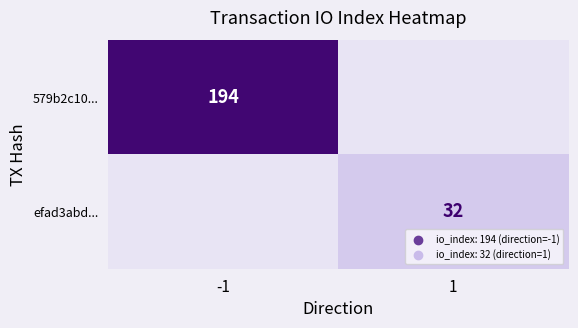

The efad3abd... series shows 49 at 1. True or false?

False